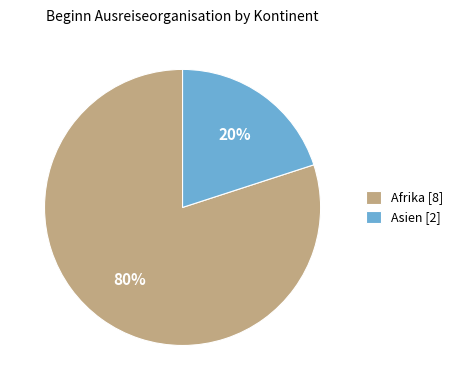

Which has a higher value, Afrika [8] or Asien [2]?

Afrika [8]